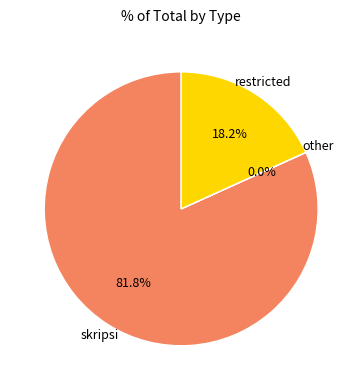

Does any single category account for the majority?

Yes